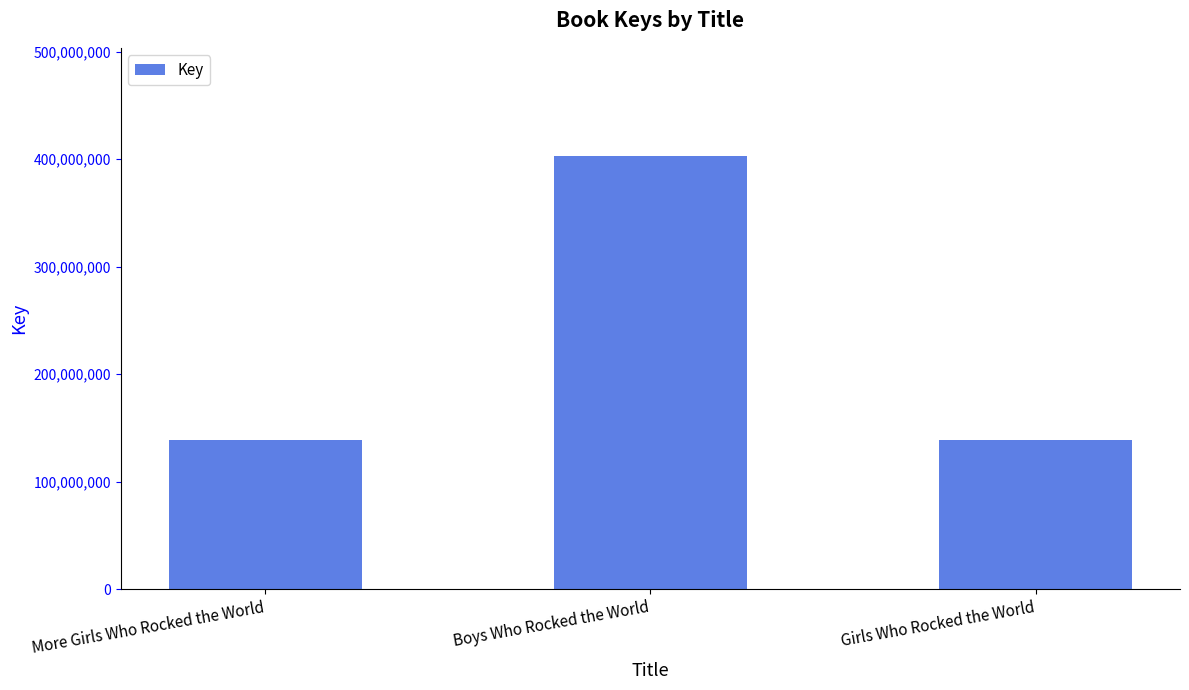

Does the chart contain any negative values?

No